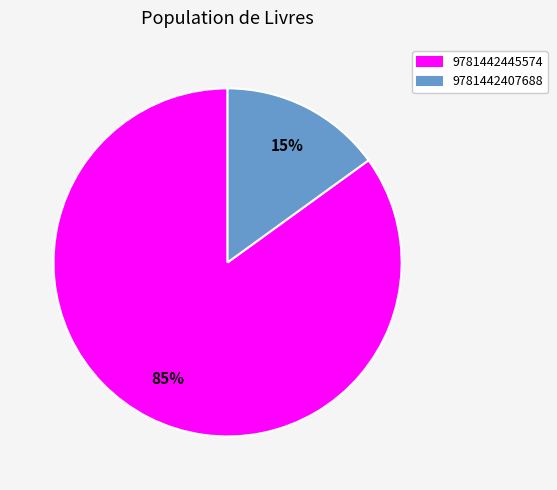

How many slices are in this pie chart?

2